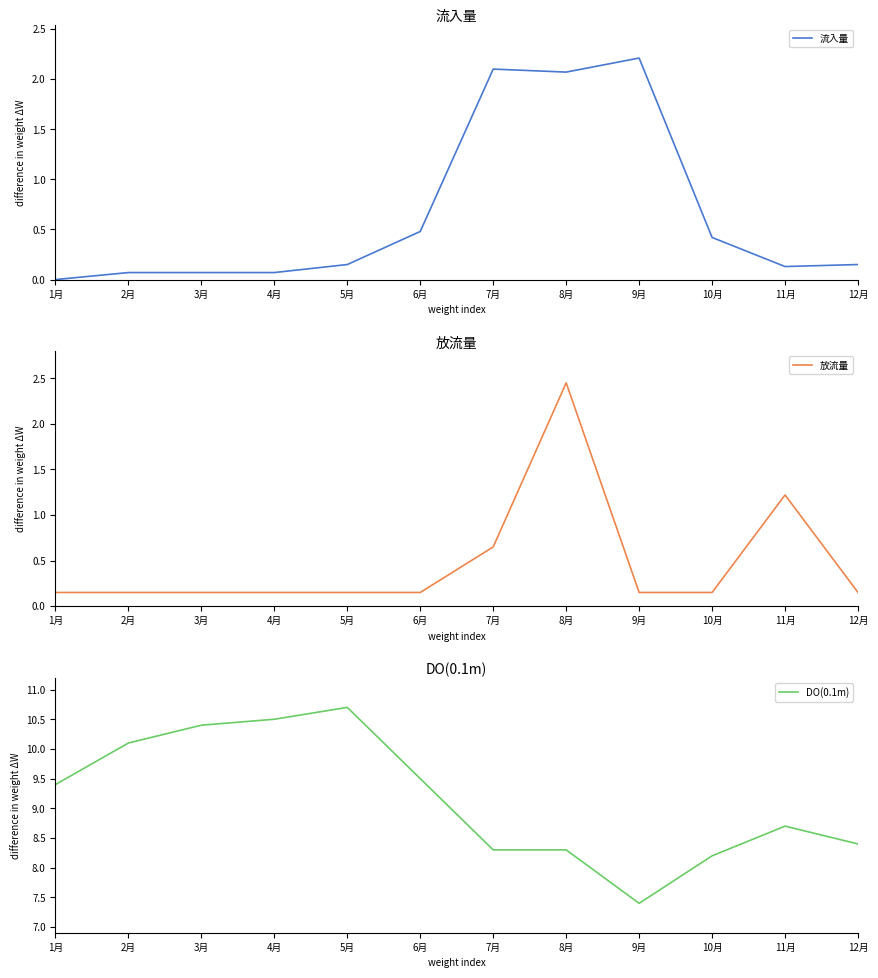

At which category does DO(0.1m) reach its first local valley?

9月